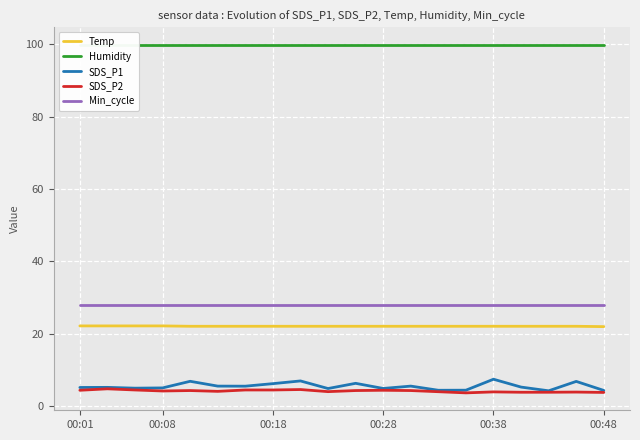

In SDS_P1, how many points are lower than both neighbors (excluding endpoints)?

6